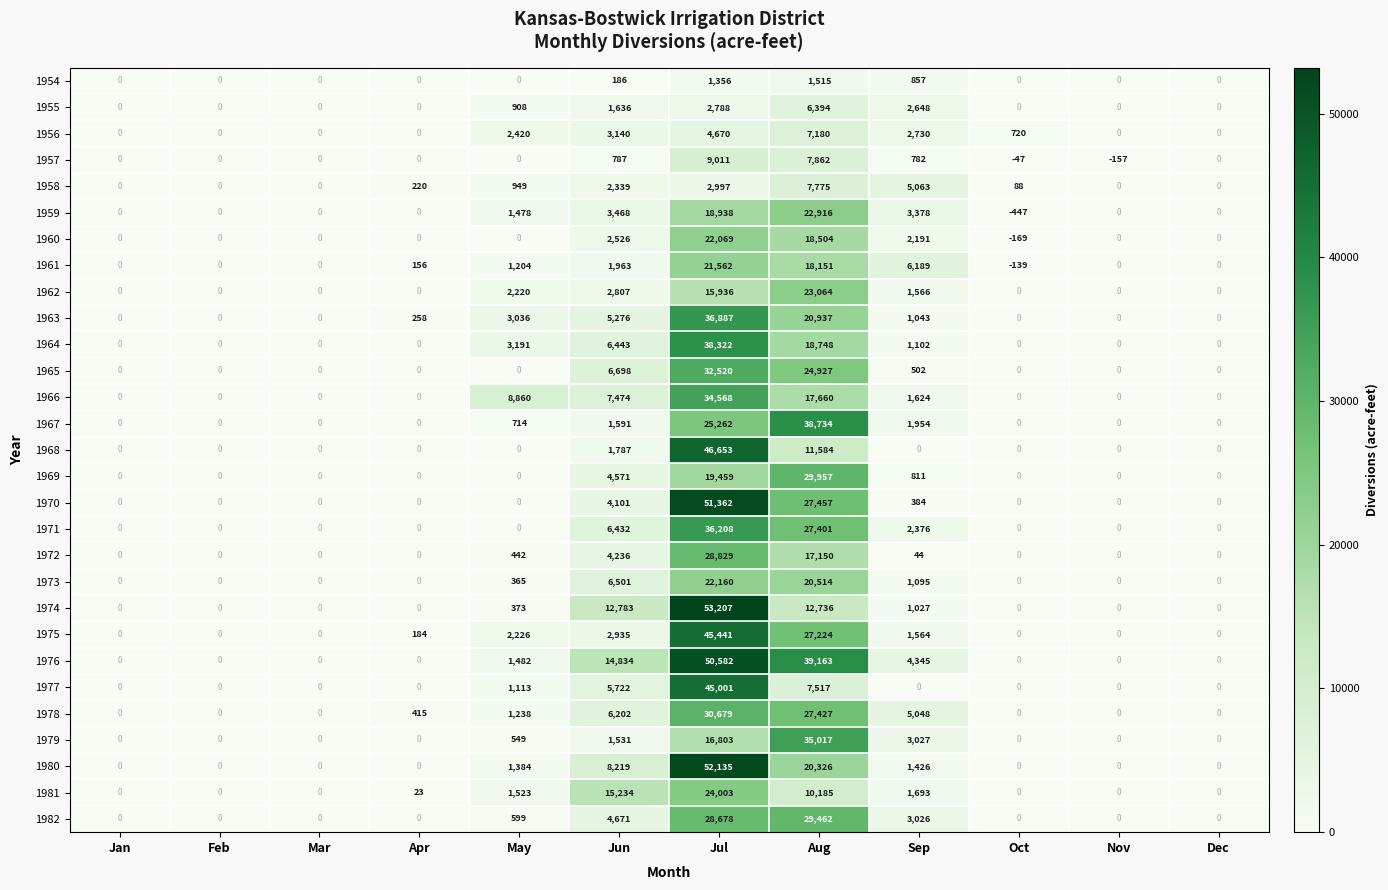

What is the average value of the 1972 series?

4225